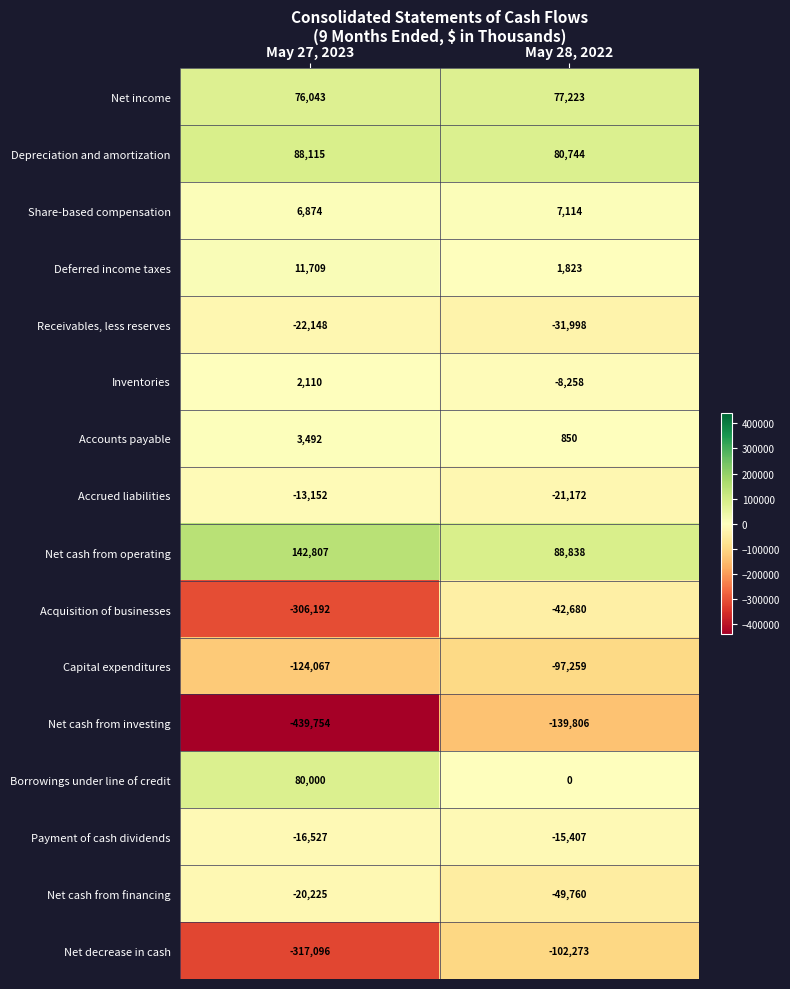

What is the minimum value shown in the chart?

-439754